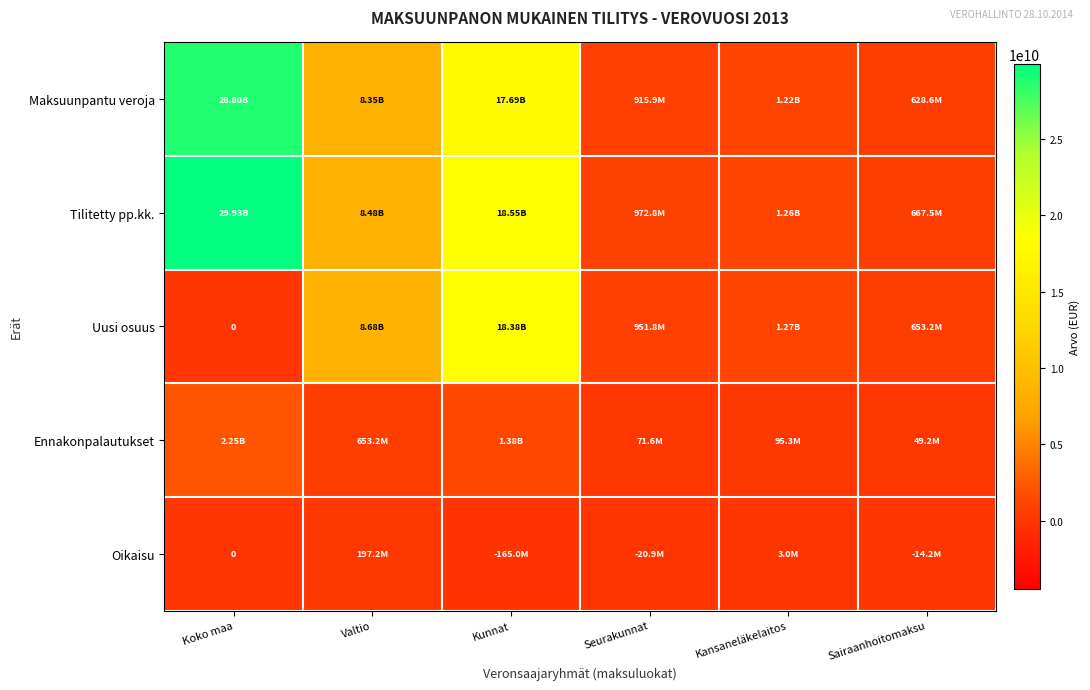

Which series has the largest total across all categories?

Tilitetty pp.kk.